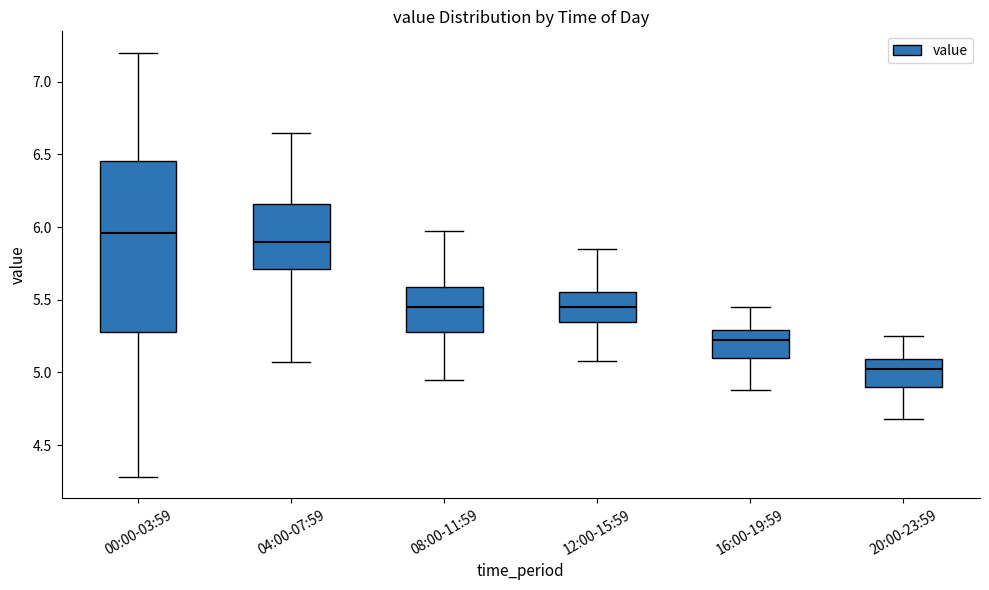

Where does the median line of the box for 04:00-07:59 sit on the y-axis? The values are not printed on the chart, so give them approximately, as read against the axis.

5.90